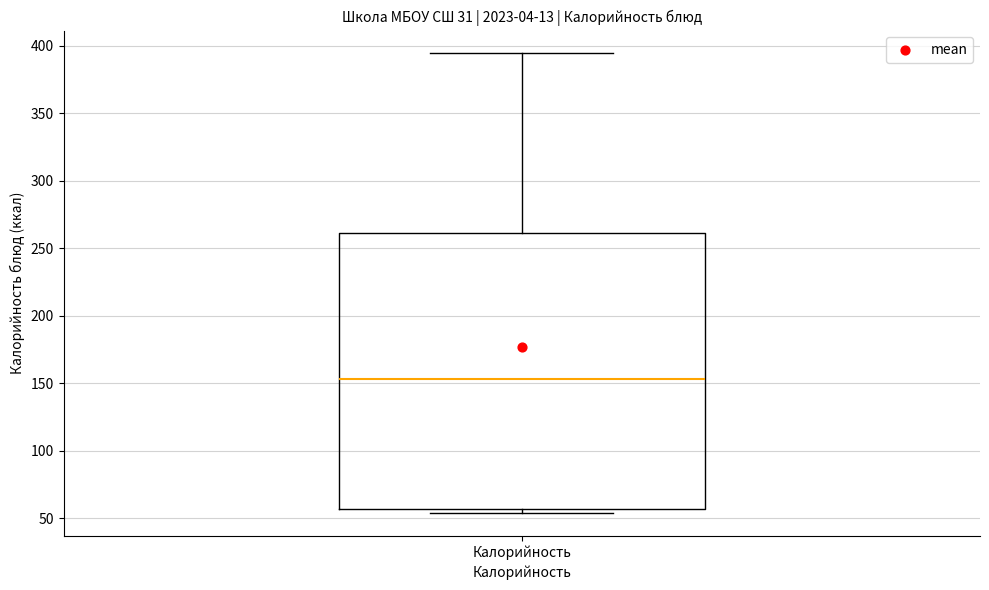

Where is the lower edge of the box for Калорийность on the y-axis? The values are not printed on the chart, so give them approximately, as read against the axis.

55